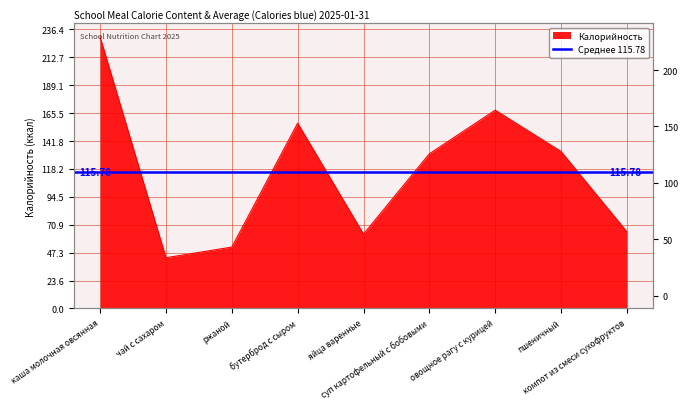

Reading left to right, what are all the values shown in this chart?

каша молочная овсянная=230	чай с сахаром=43	ржаной=52	бутерброд с сыром=157	яйца варенные=63	суп картофельный с бобовыми=131	овощное рагу с курицей=168	пшеничный=133	компот из смеси сухофруктов=65